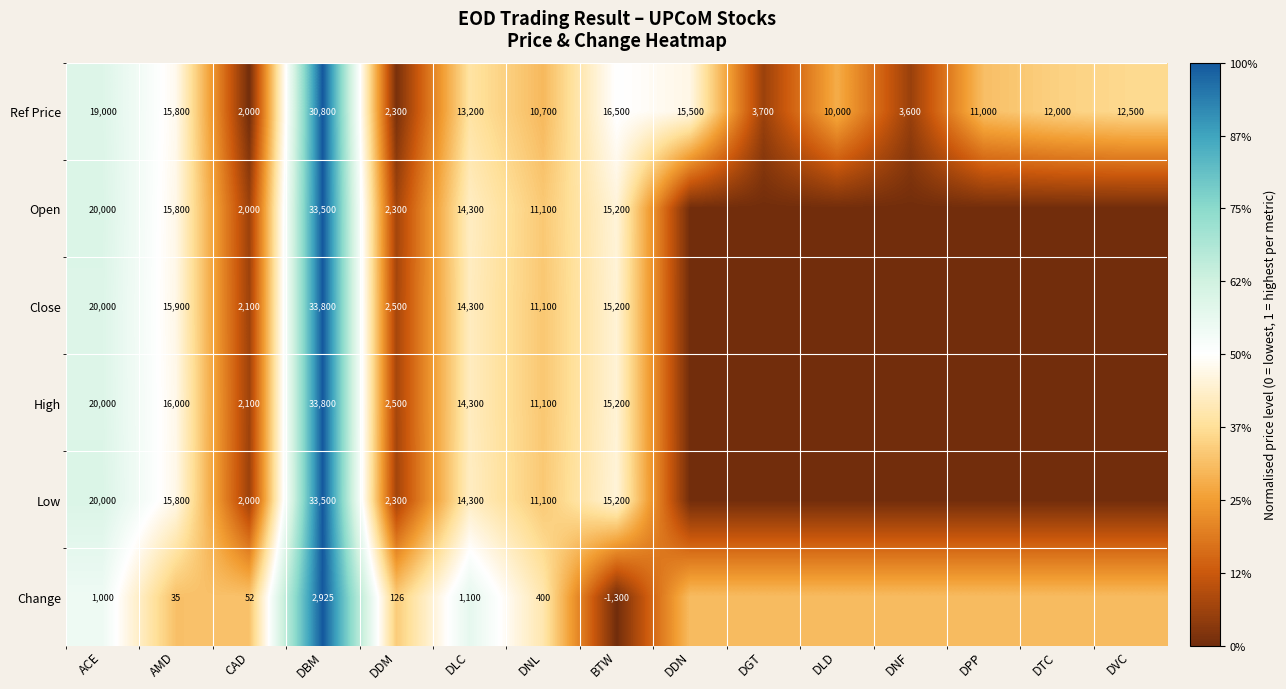

At which label does Ref Price reach its minimum?

CAD